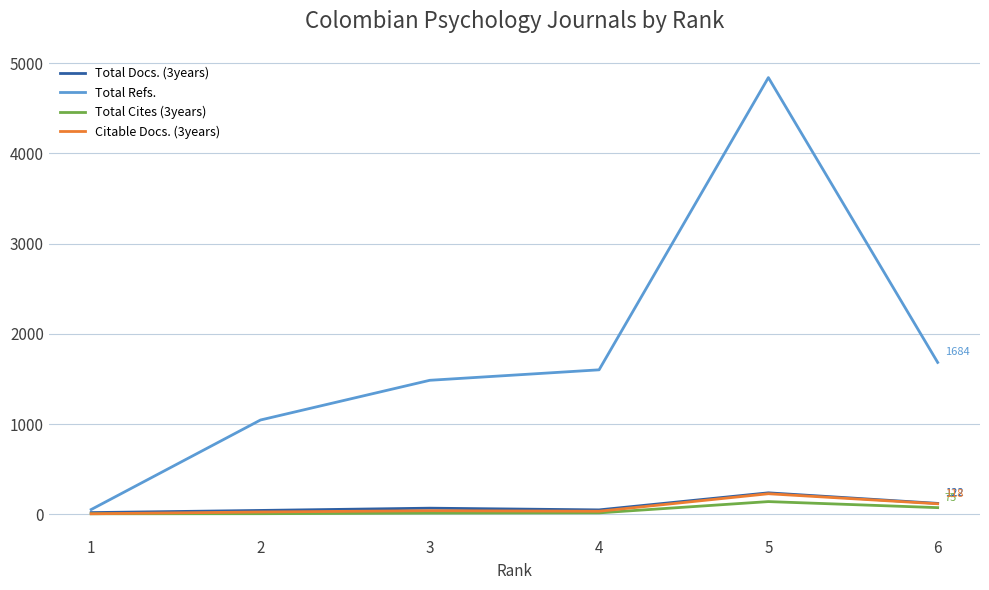

Which series has the largest total across all categories?

Total Refs.